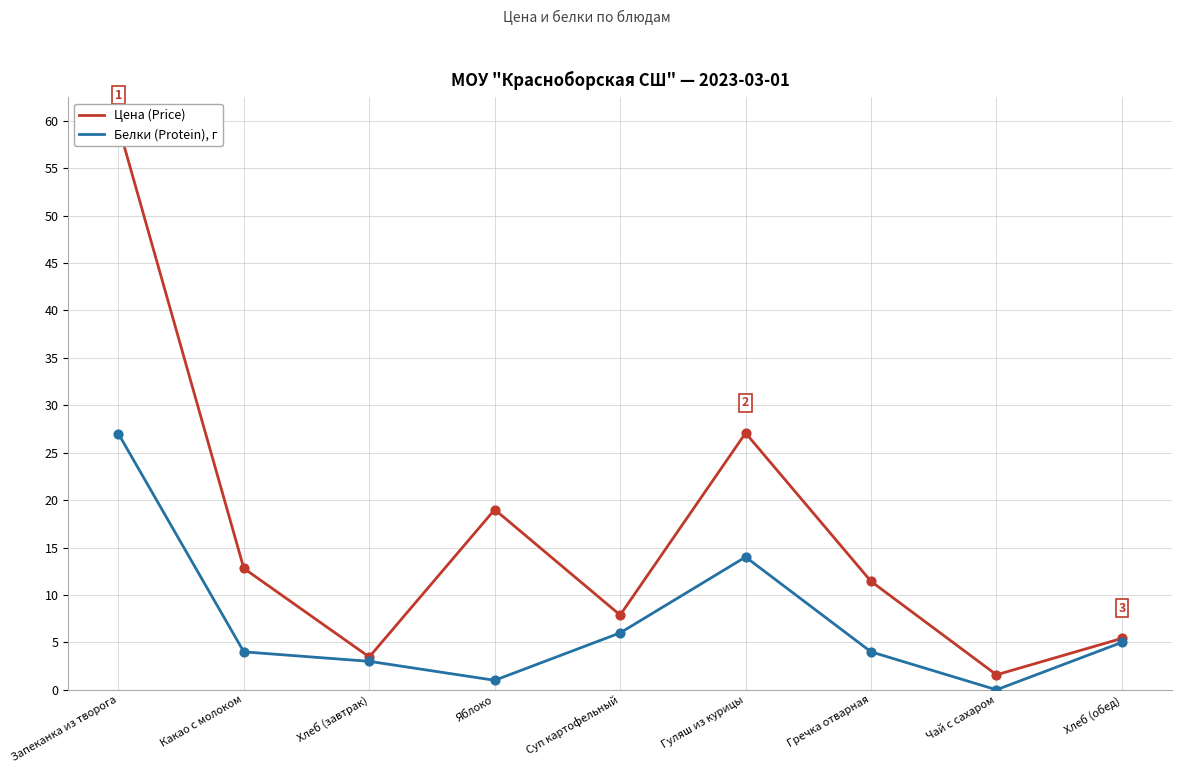

What are all the series names shown in the legend?

Цена (Price), Белки (Protein), г